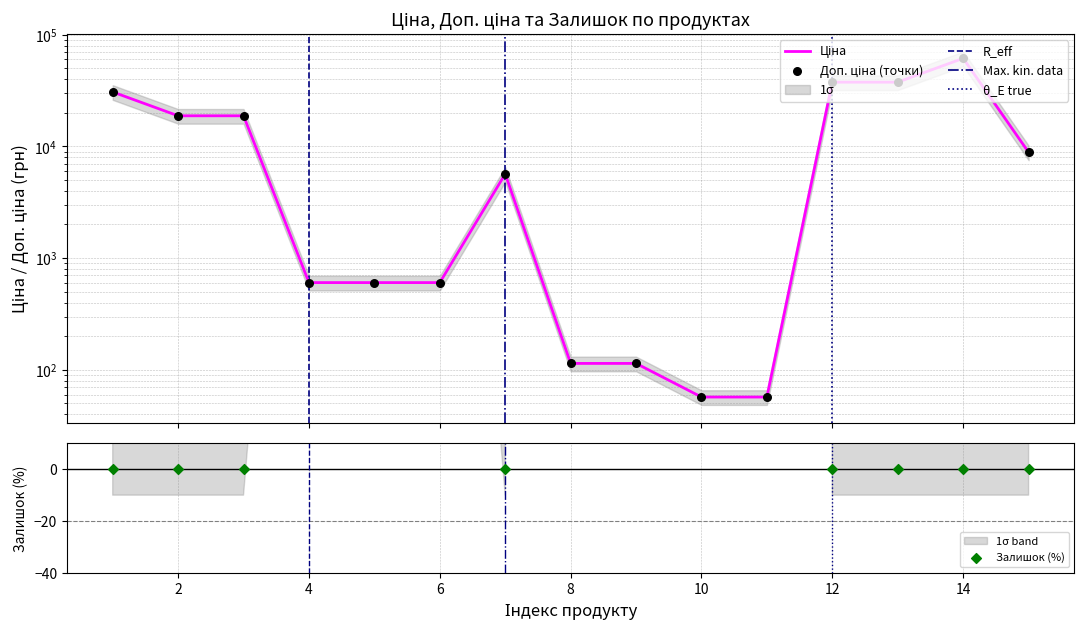

Which series contains the lowest Y value?

Ціна